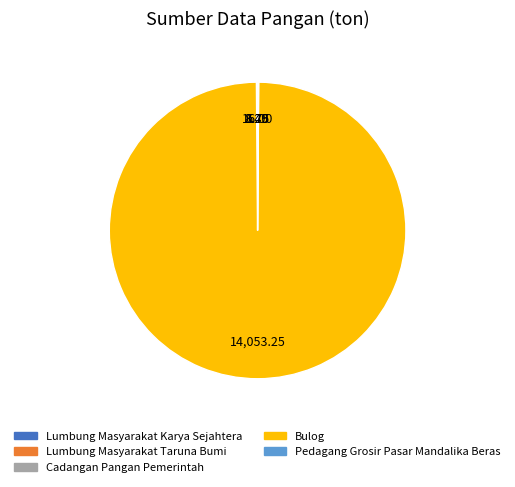

What is the majority slice?

Bulog